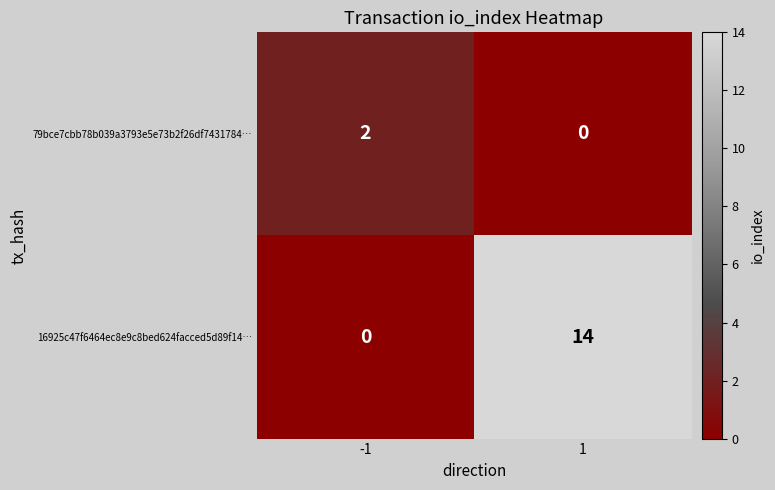

Read the 16925c47f6464ec8e9c8bed624facced5d89f14… value at 1.

14